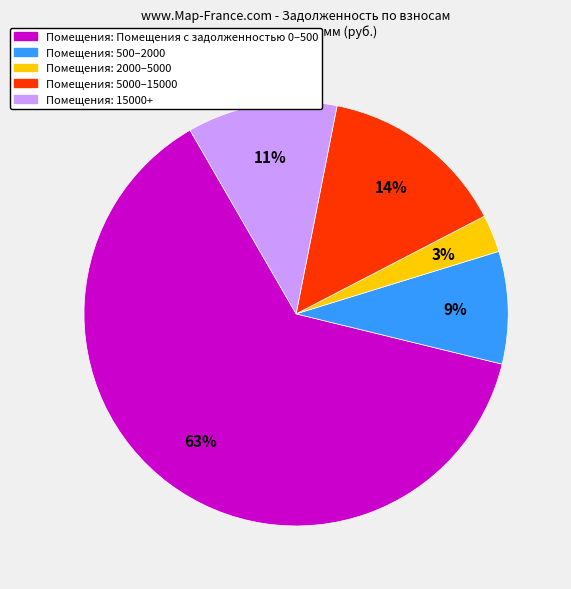

Does any single category account for the majority?

Yes